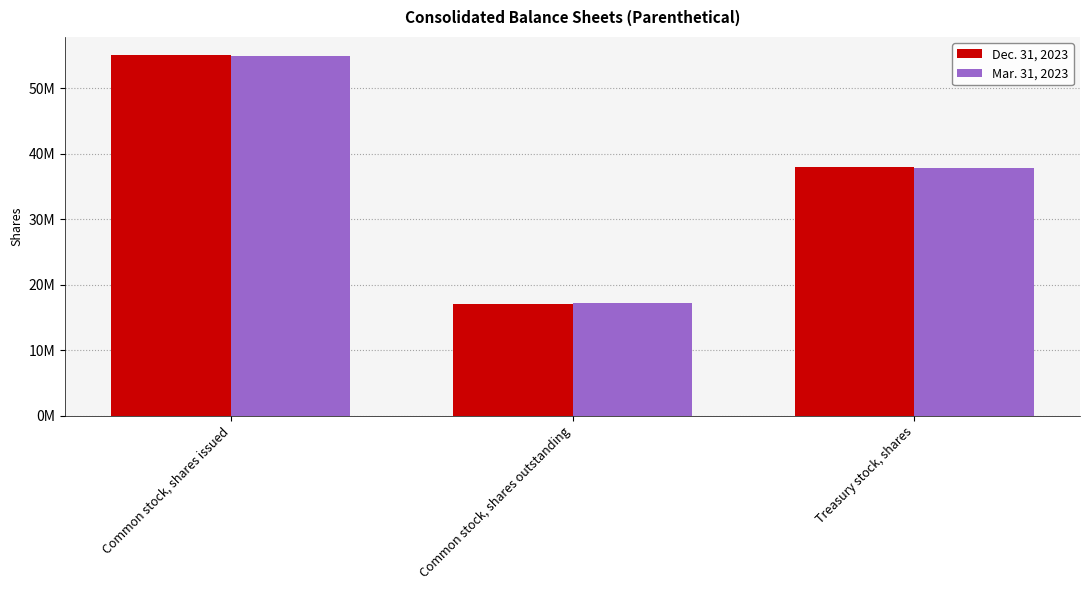

List the labels in order of Mar. 31, 2023 value, smallest first.

Common stock, shares outstanding, Treasury stock, shares, Common stock, shares issued